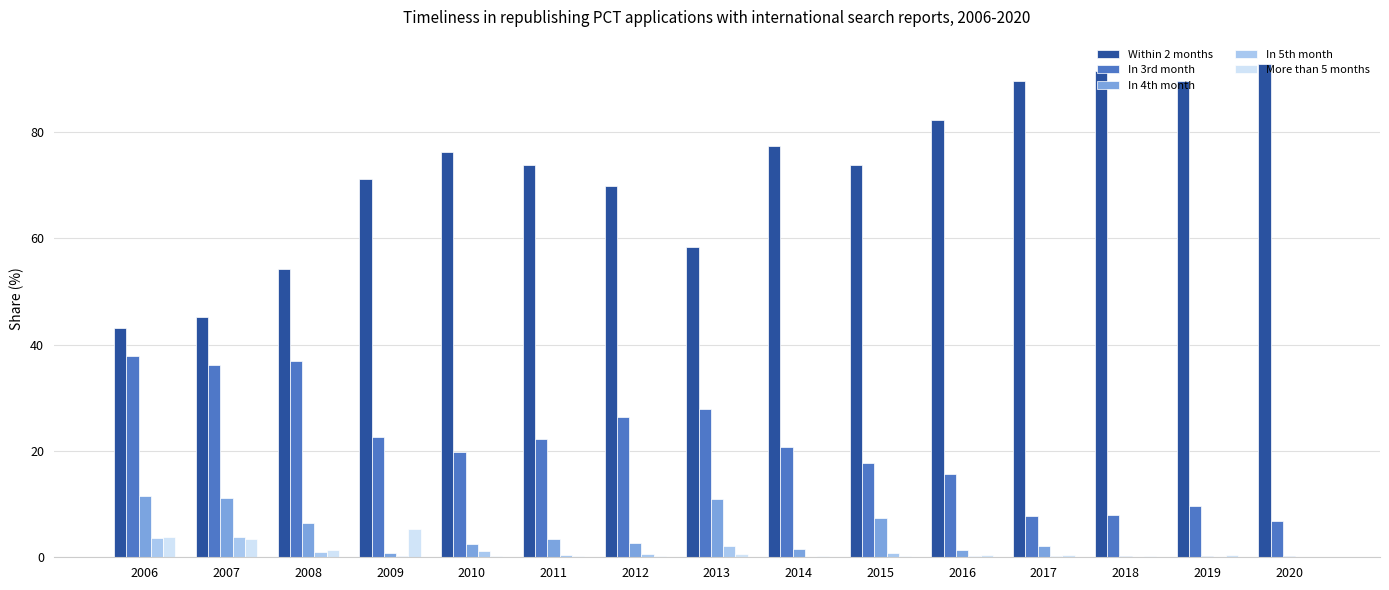

Which series changed the most between 2007 and 2011?

Within 2 months